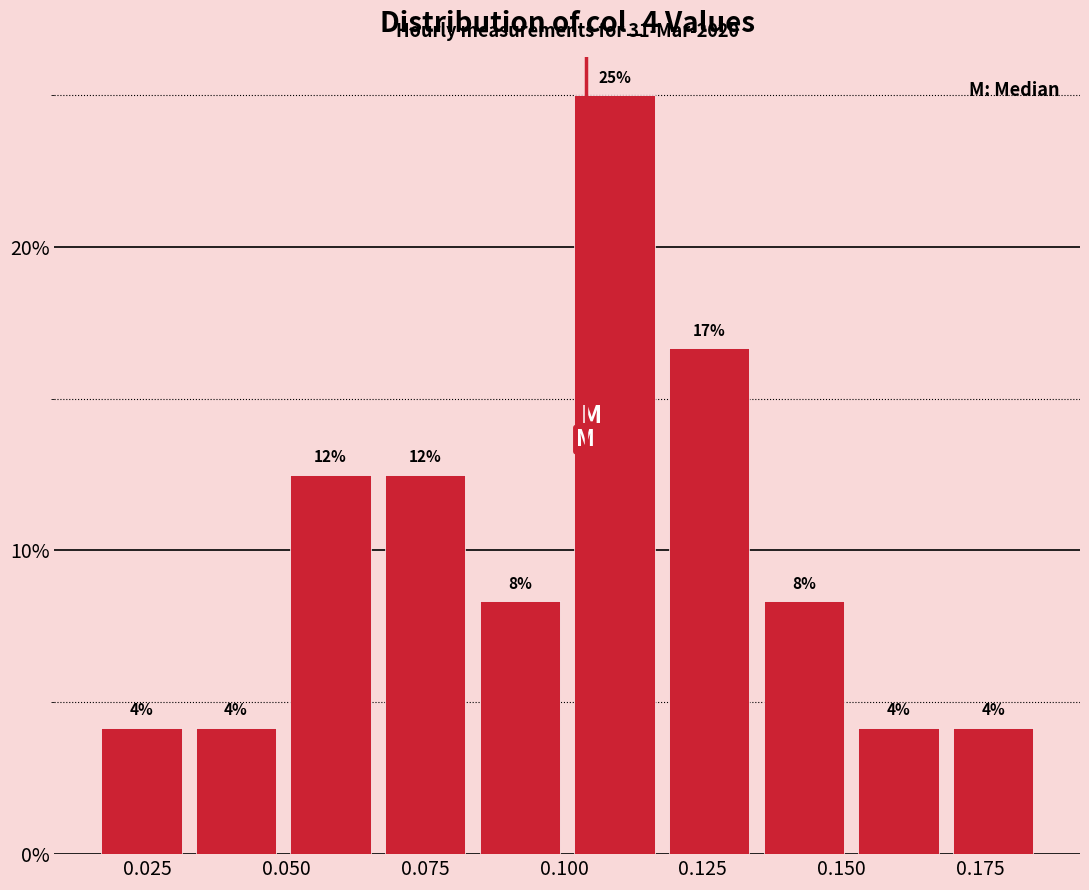

Around what value on the x-axis is the tallest bar? Give the approximate position of its centre, as read against the axis.

0.110